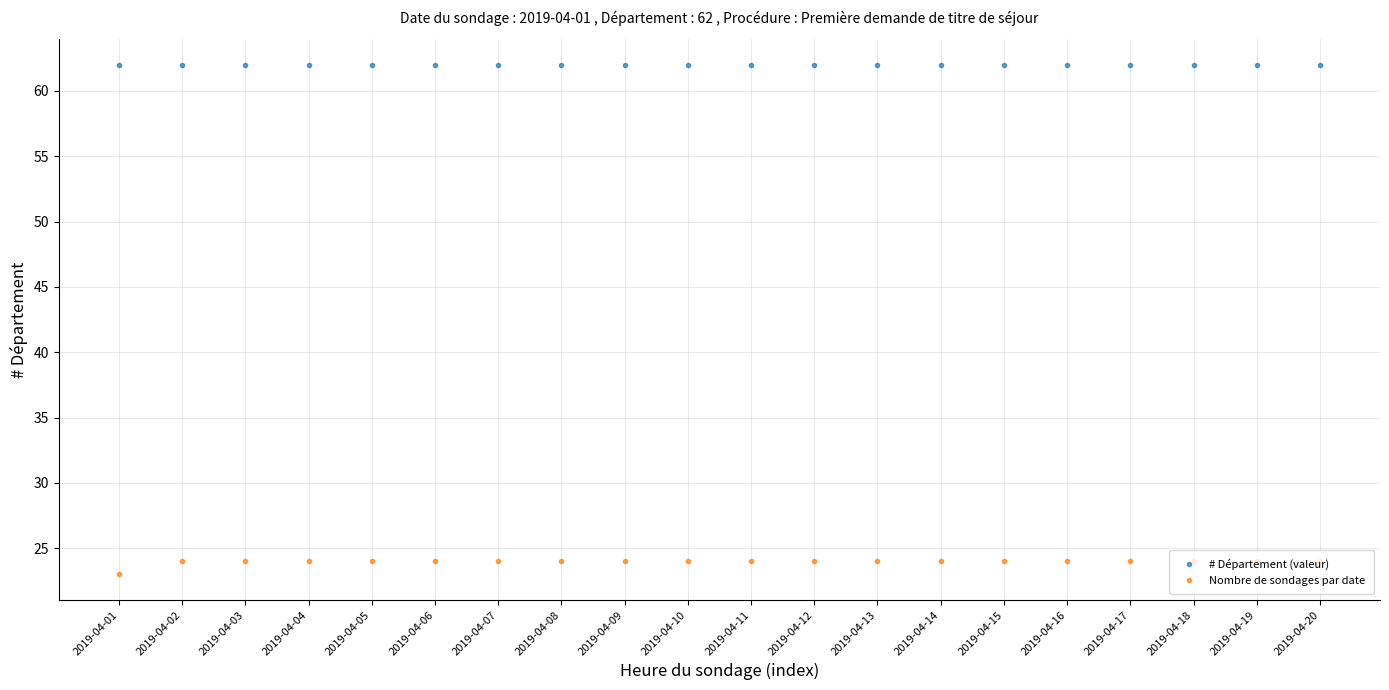

What is the highest value of the Nombre de sondages par date series?

24